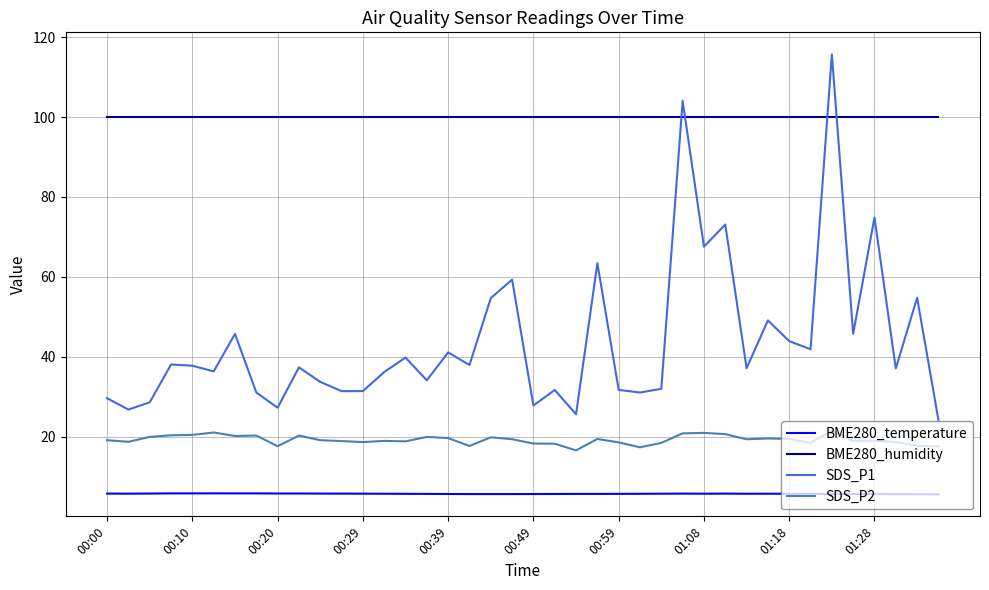

Which series has the largest total across all categories?

BME280_humidity